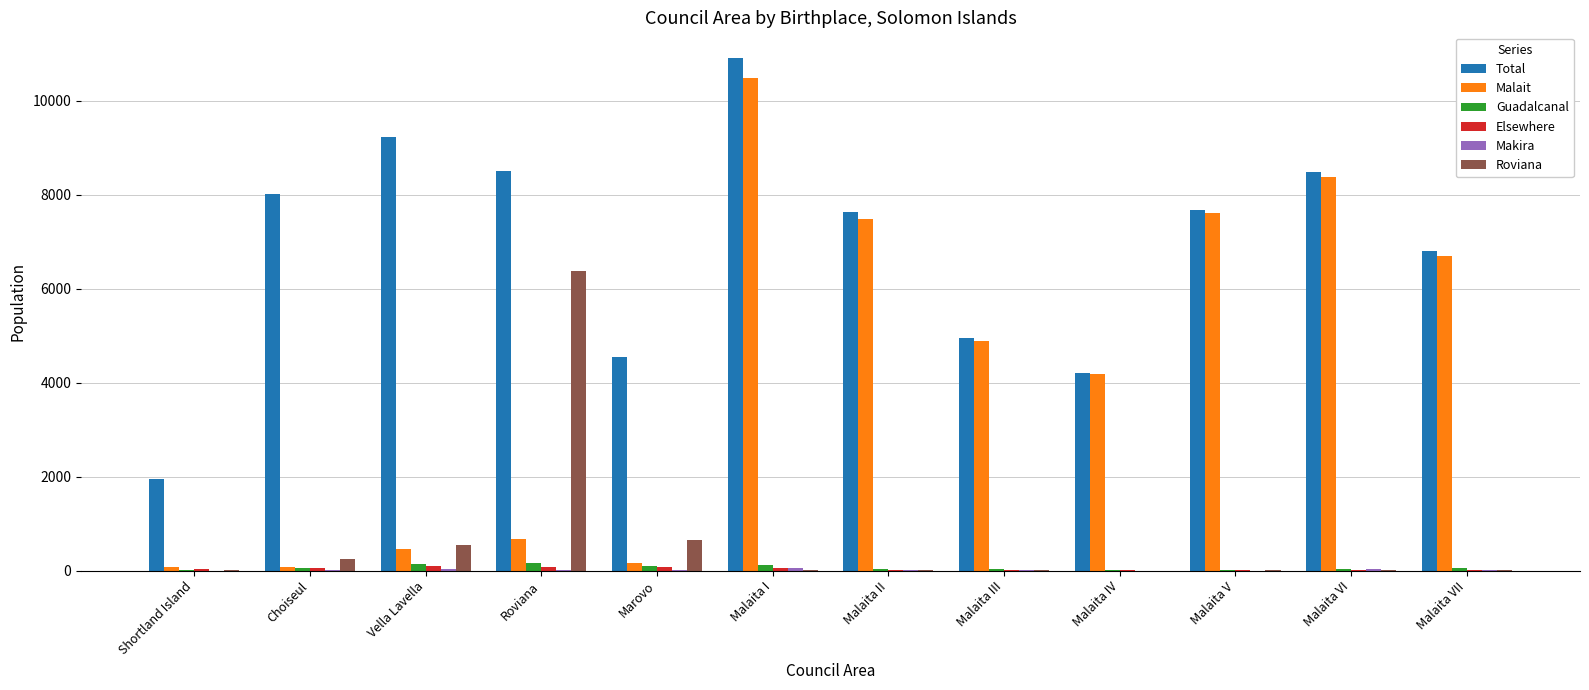

What is the maximum value shown in the chart?

10911